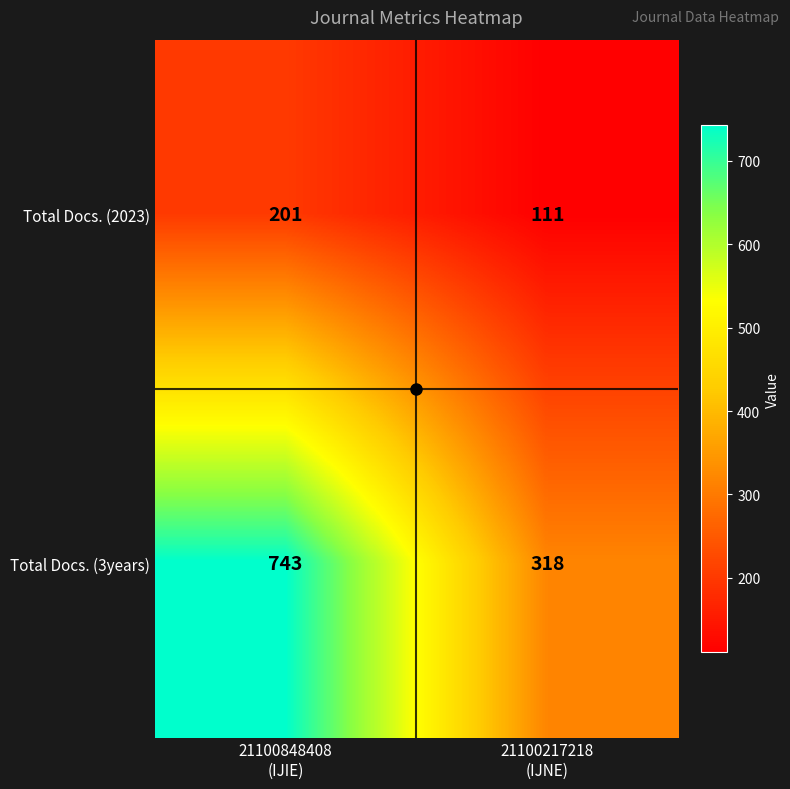

How many series are shown in this chart?

2